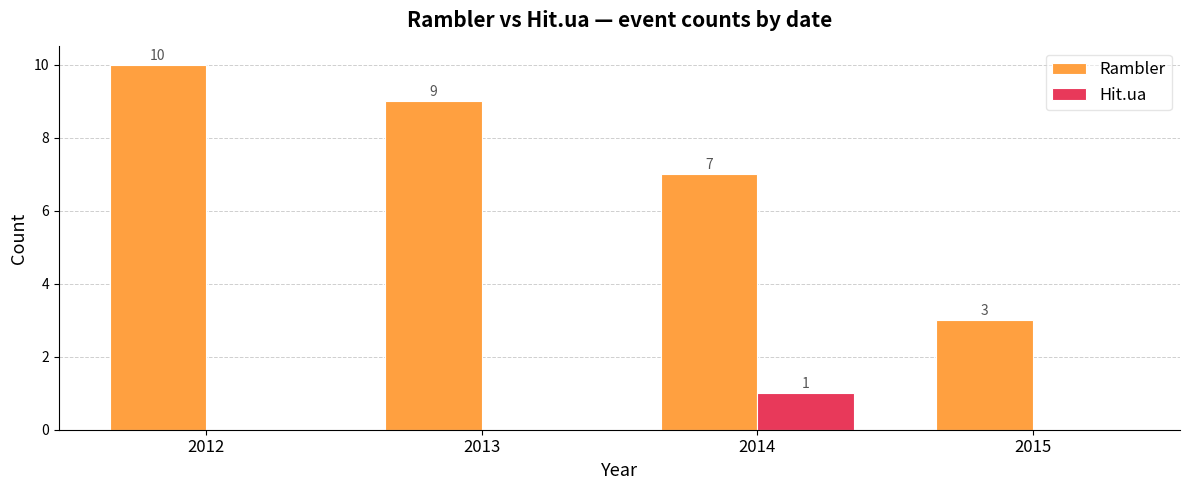

Between 2012 and 2013, which series saw the biggest shift?

Rambler